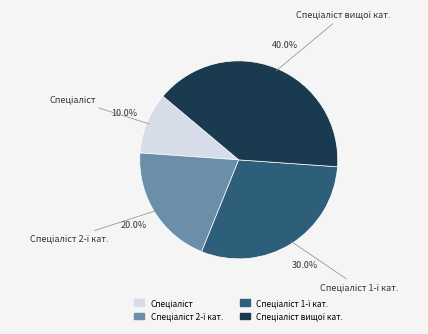

Is there any slice that represents more than half of the pie?

No